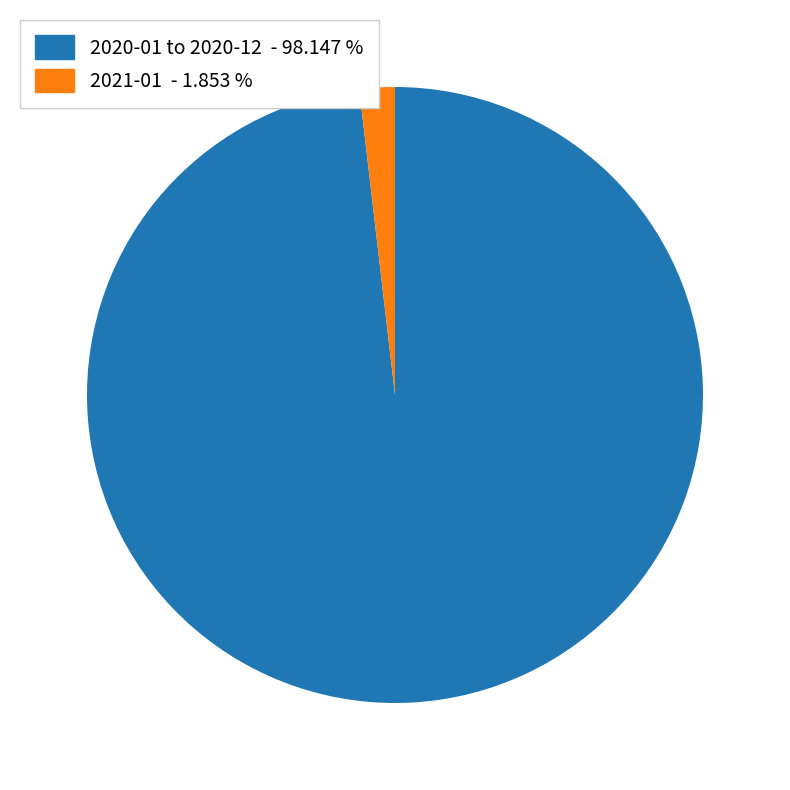

Does any single category account for the majority?

Yes